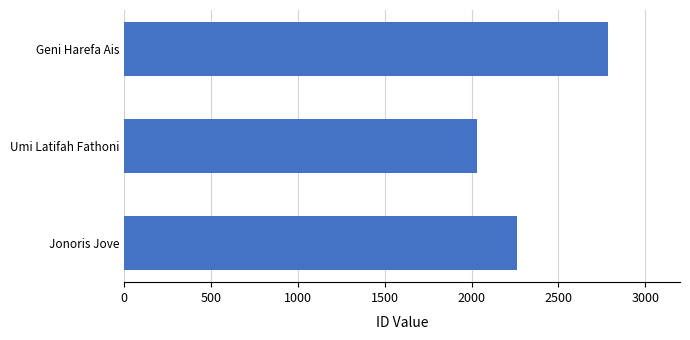

What is the sum of all values?

7076